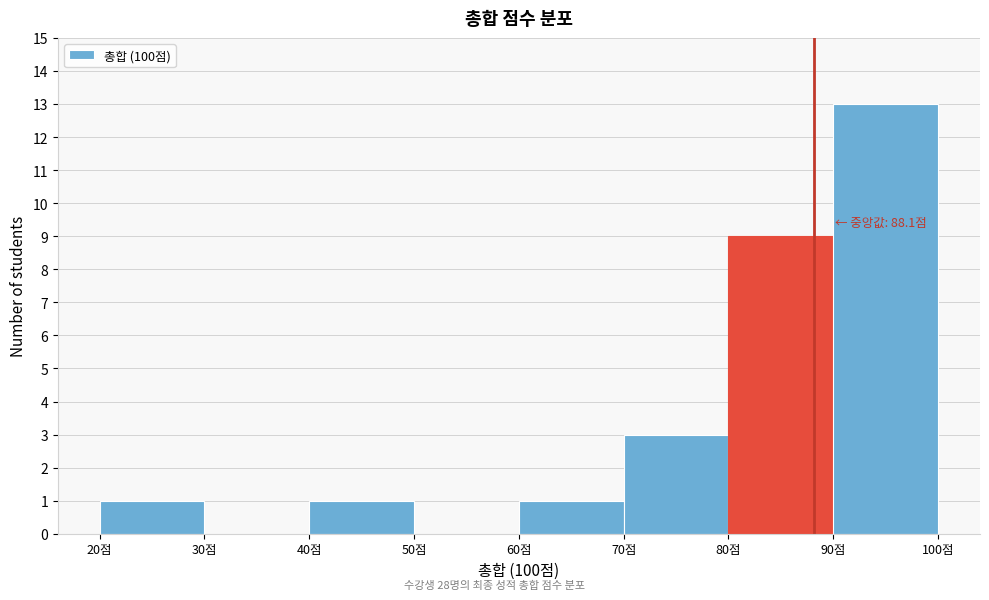

Over which range of the x-axis is the bar tallest?

90 to 100